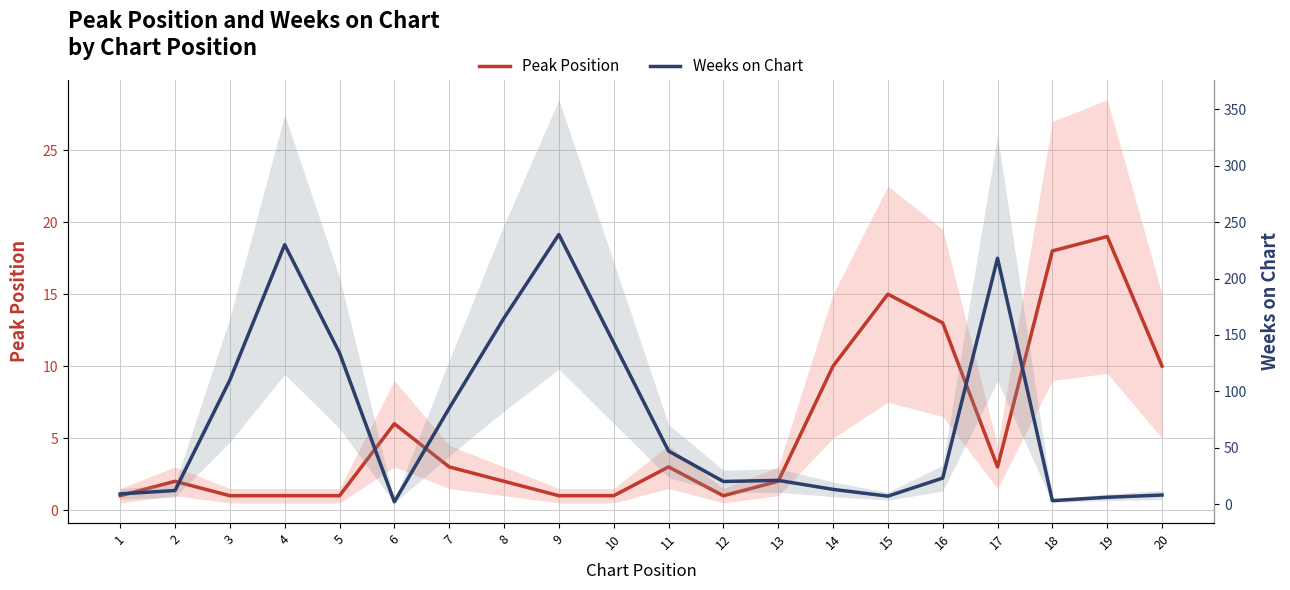

How many times do Weeks on Chart and Peak Position cross each other?

5